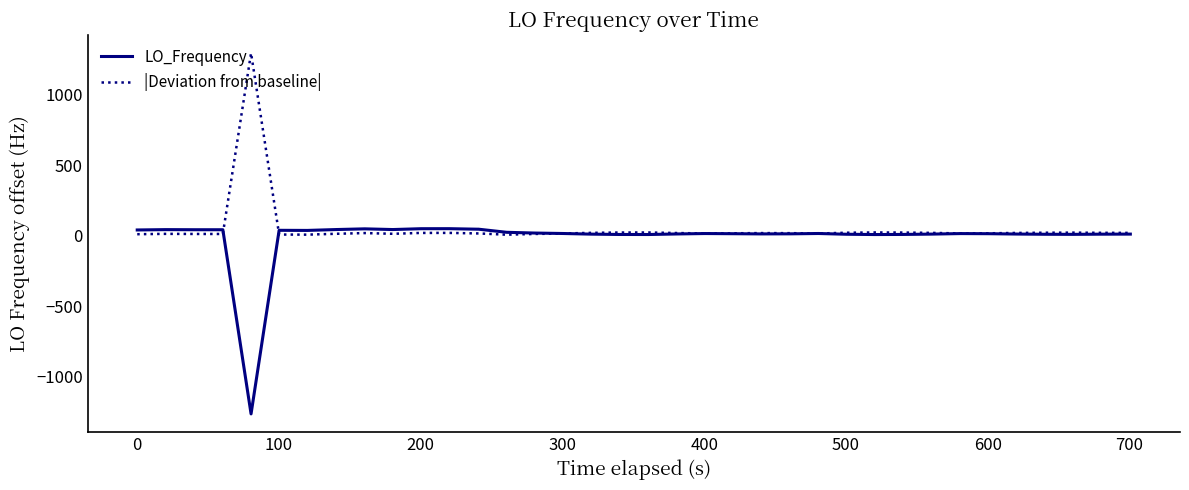

Rank the series by their maximum value, from highest to lowest.

|Deviation from baseline|, LO_Frequency